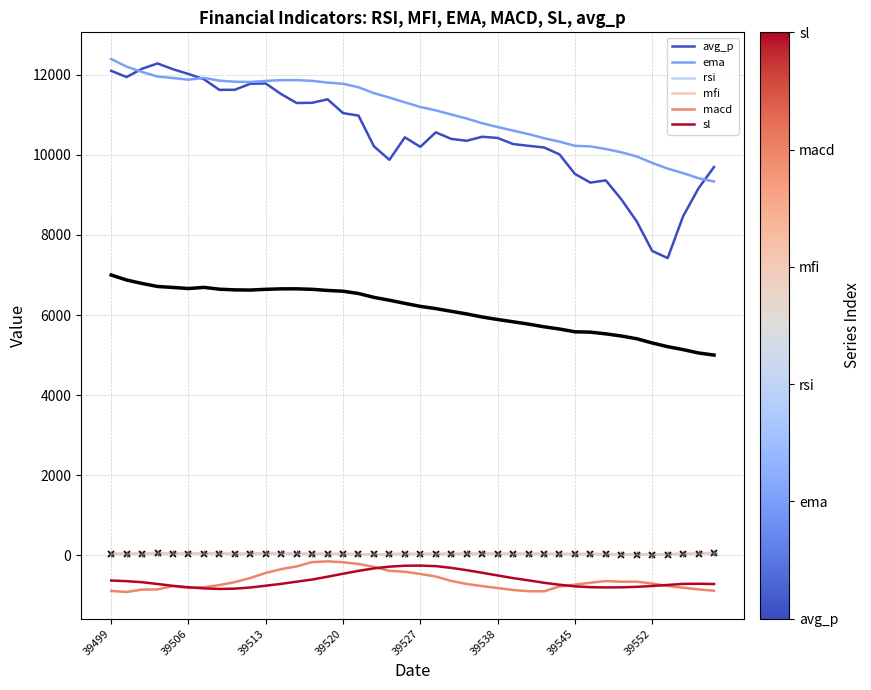

True or false: ema has a value of 17500.3 at 39527.

False